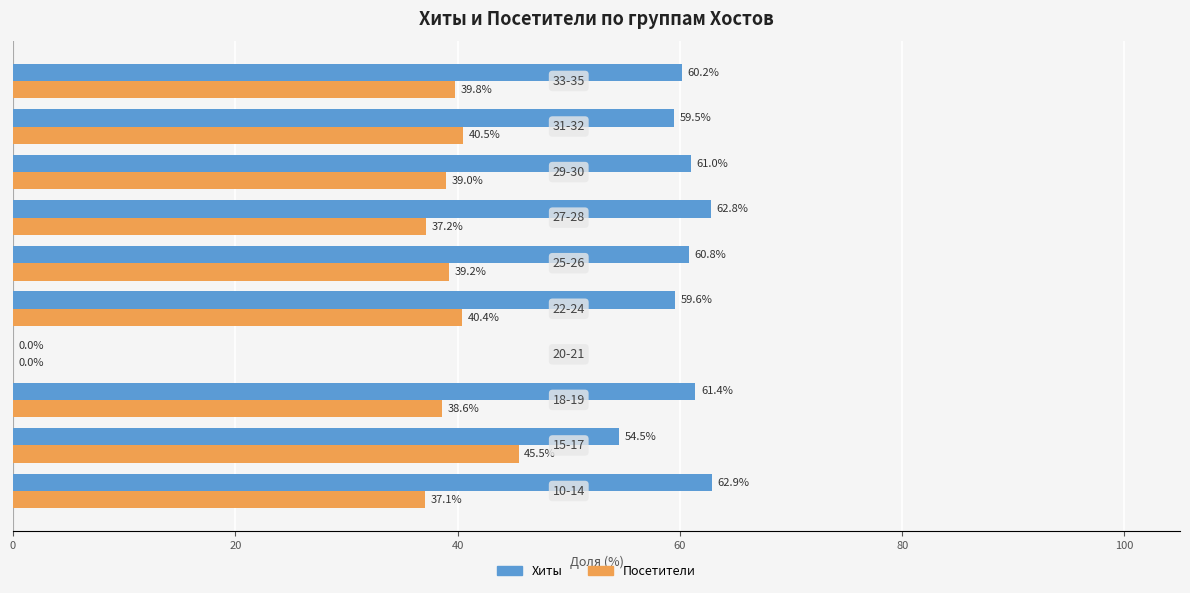

What is the sum of all Посетители values?

357.3